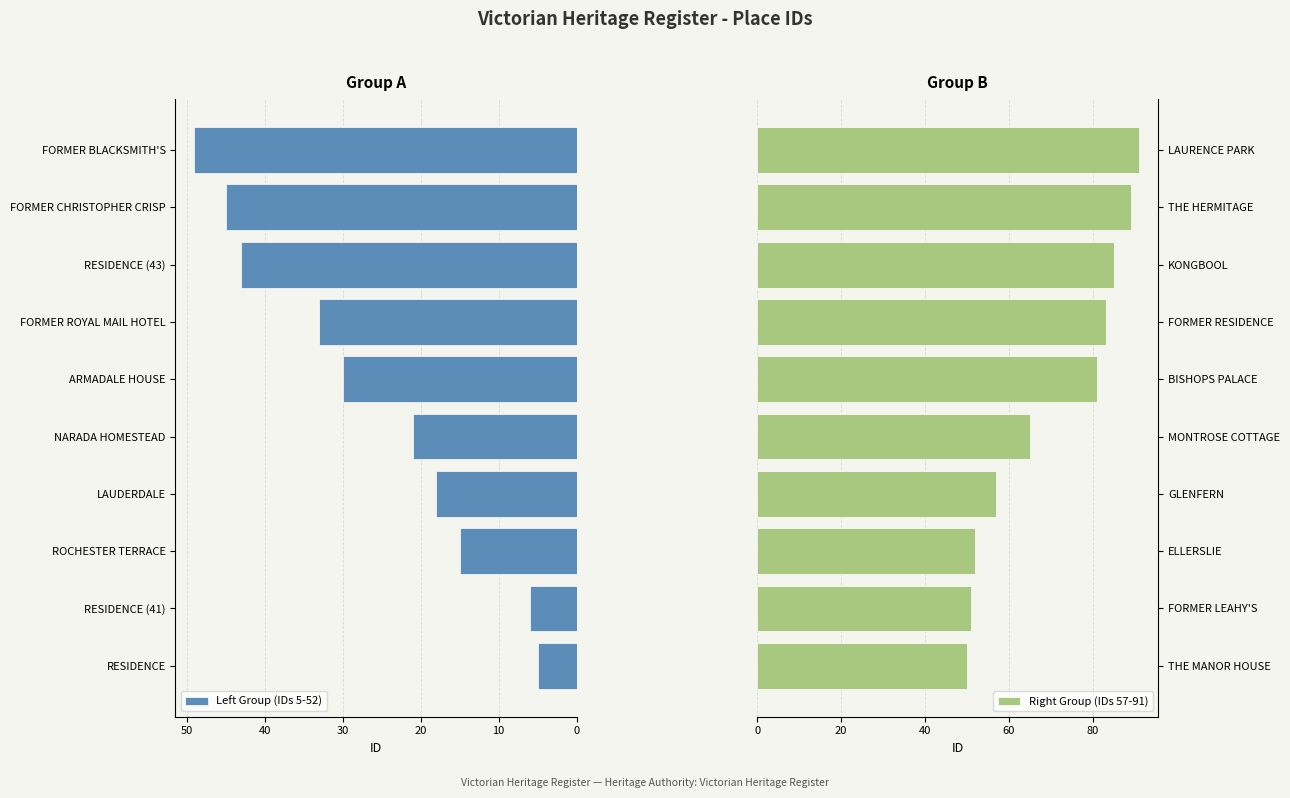

Rank the series by their average value, from lowest to highest.

Left Group (IDs 5-52), Right Group (IDs 57-91)